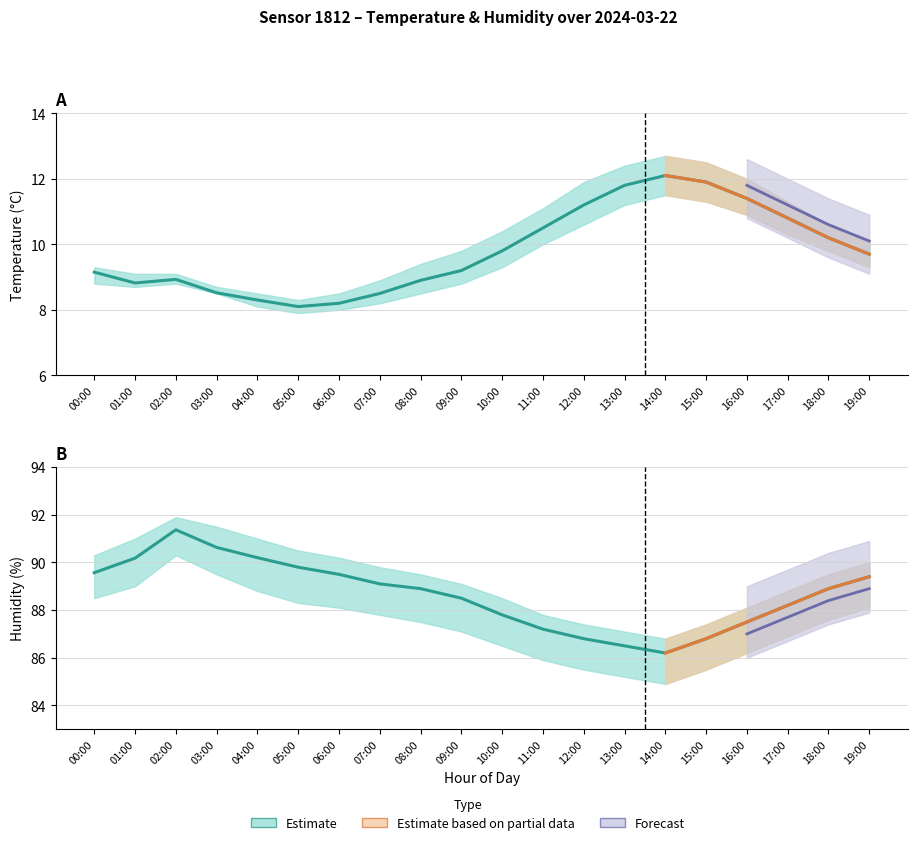

Is it true that the value at 13:00 is 144.4?

False